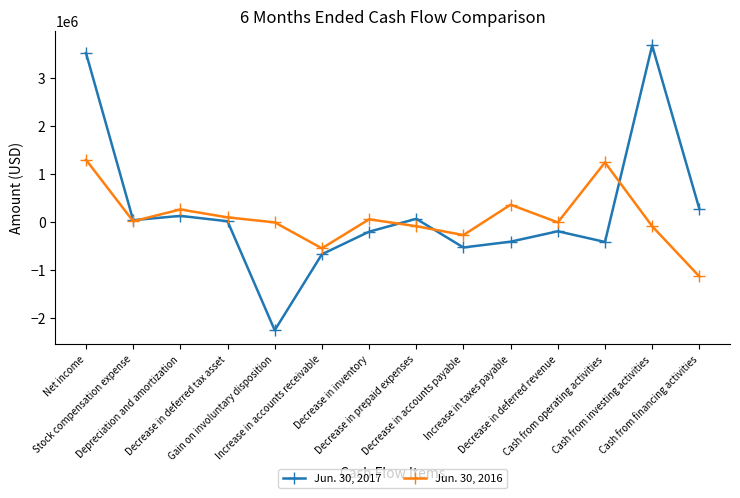

The Jun. 30, 2017 series shows 23404 at Decrease in deferred tax asset. True or false?

True